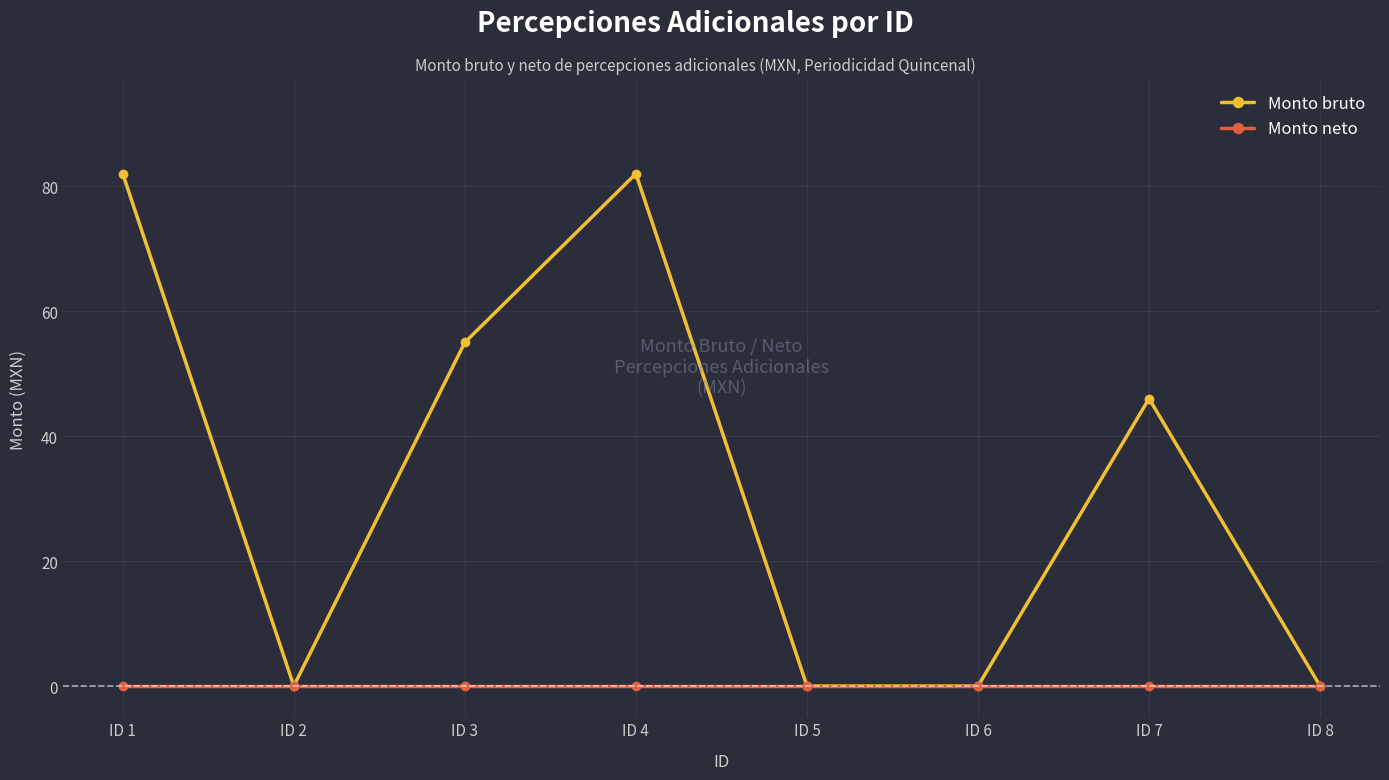

At which label does Monto bruto first exceed 46?

ID 1